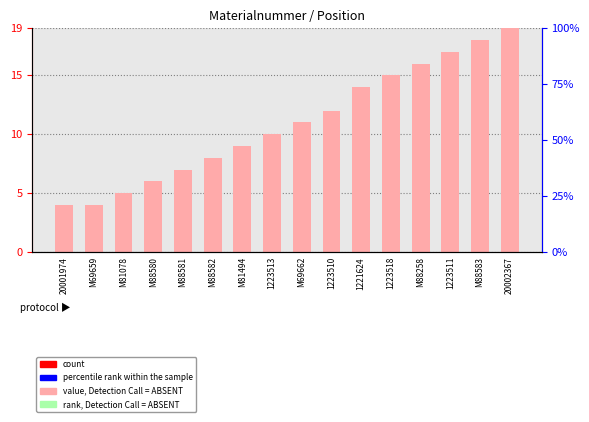

What position from the right is M88580?

13